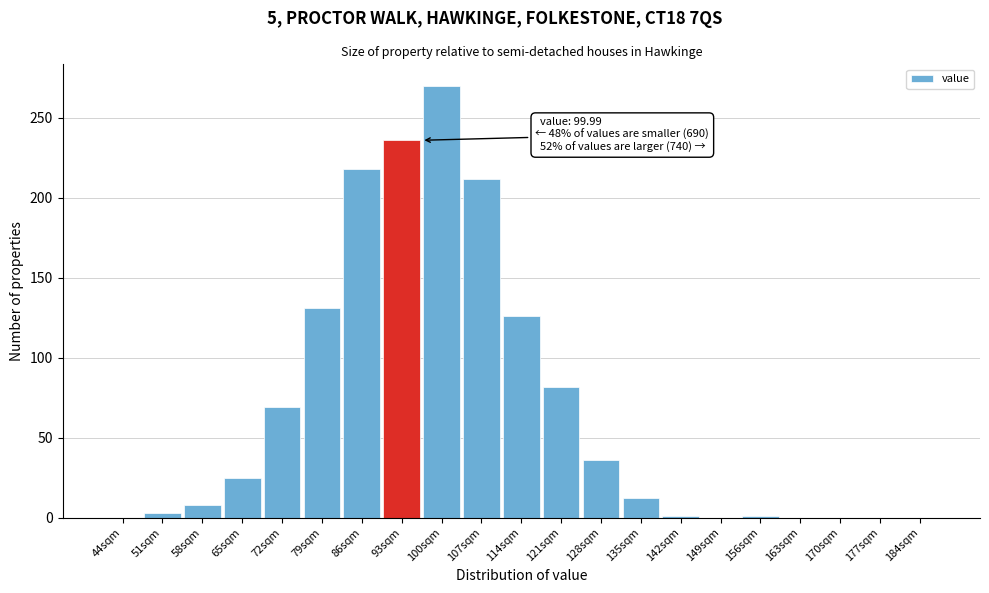

Is it true that the value at 93sqm is 354?

False